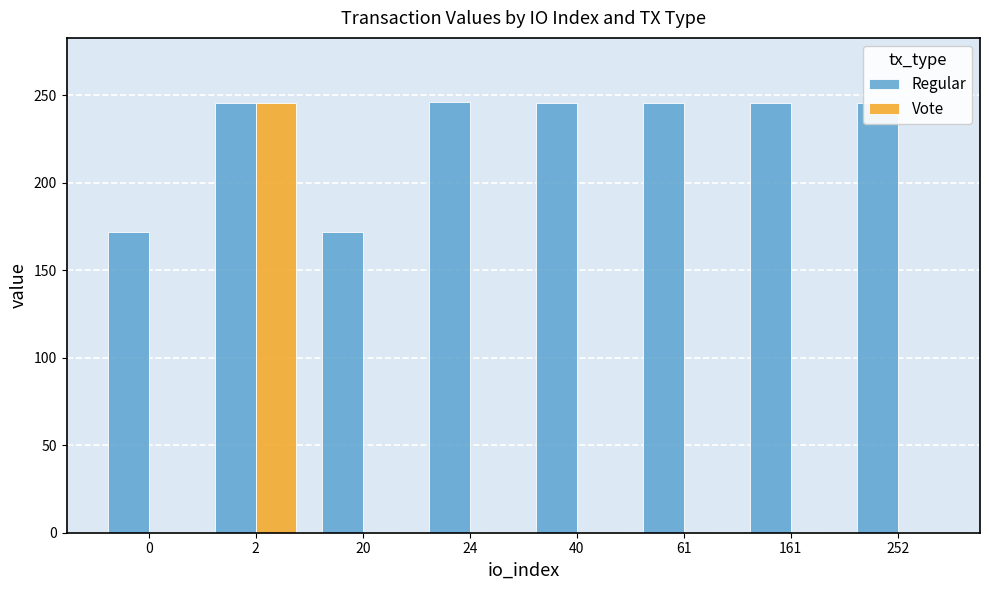

Count the number of categories in the chart.

8